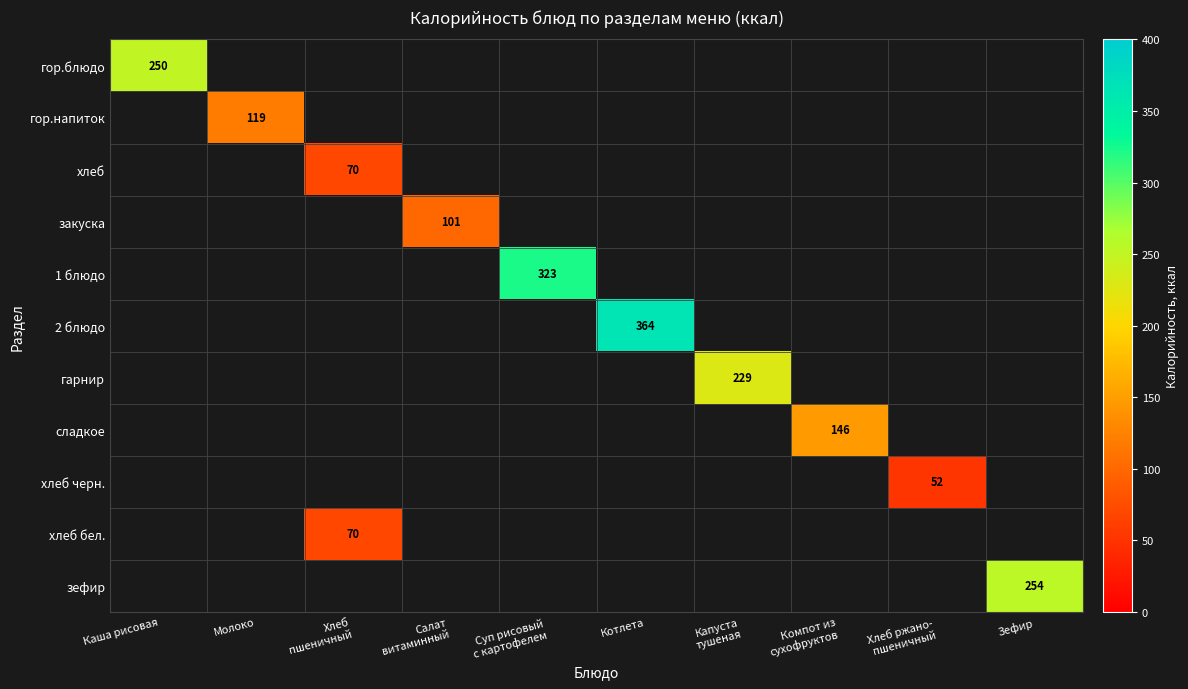

Which series has the largest range (max minus min)?

гор.блюдо